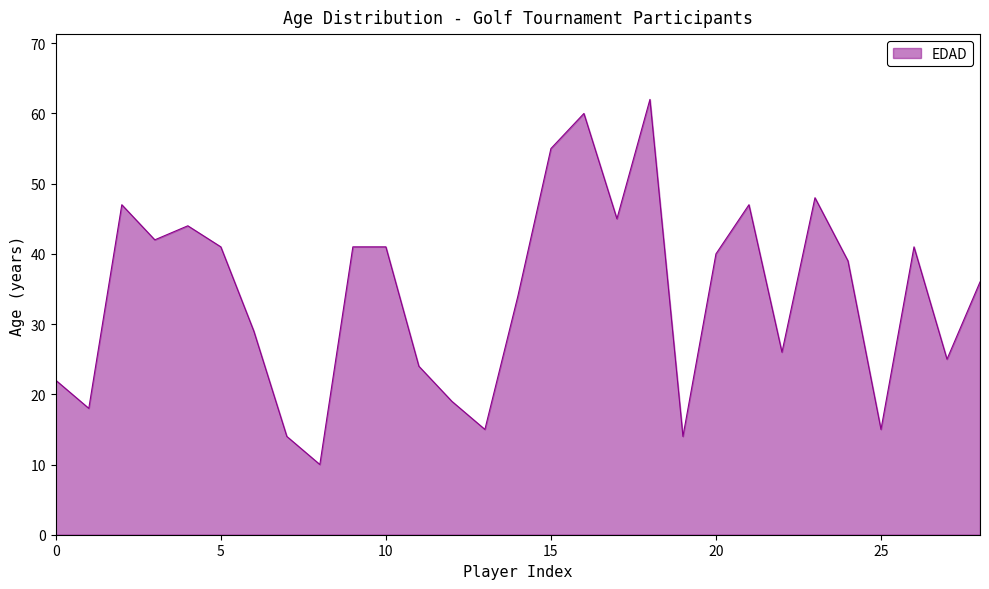

What is the smallest value displayed?

10